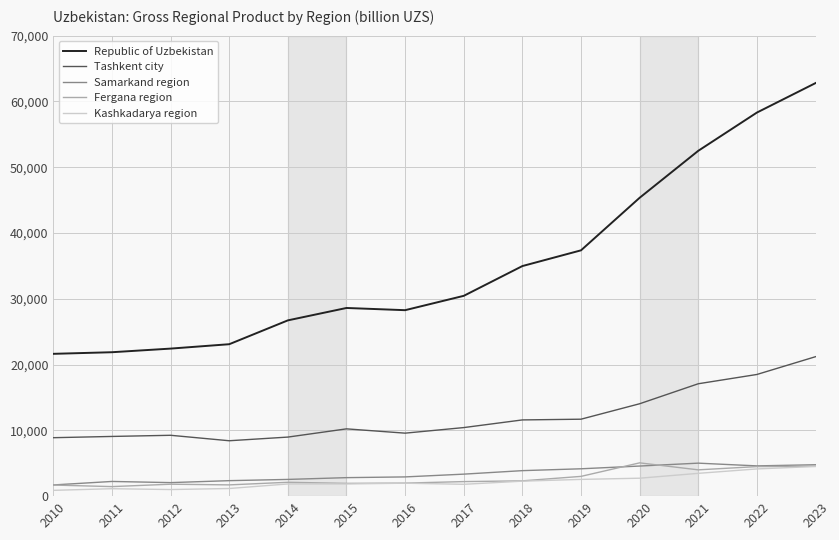

Where is Tashkent city nearest to the value 14808?

2020